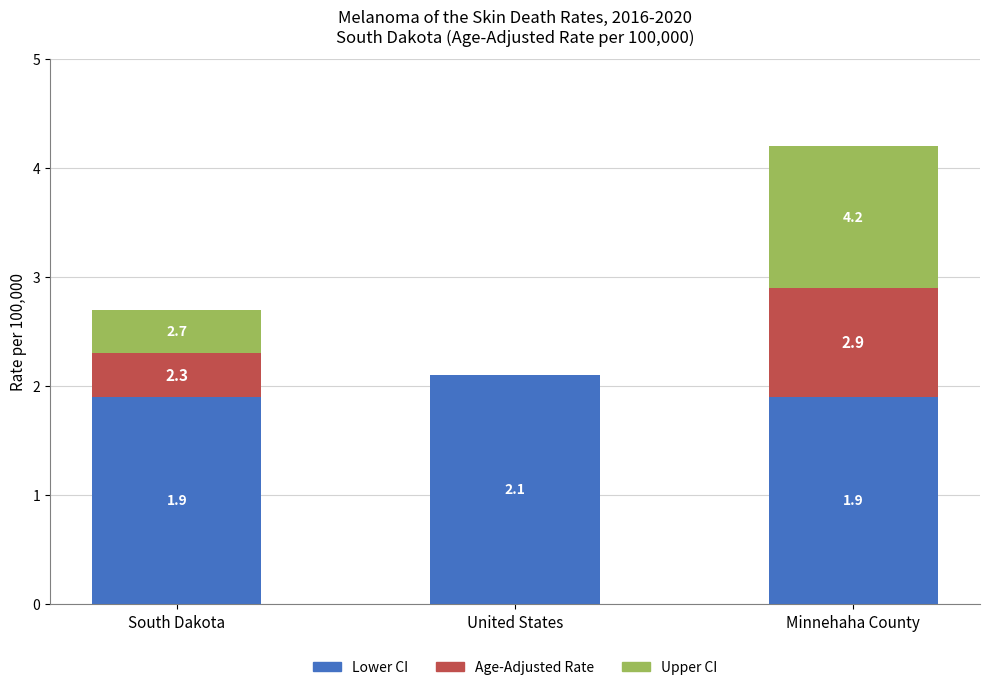

Are the bars grouped side by side (vs. stacked)?

No